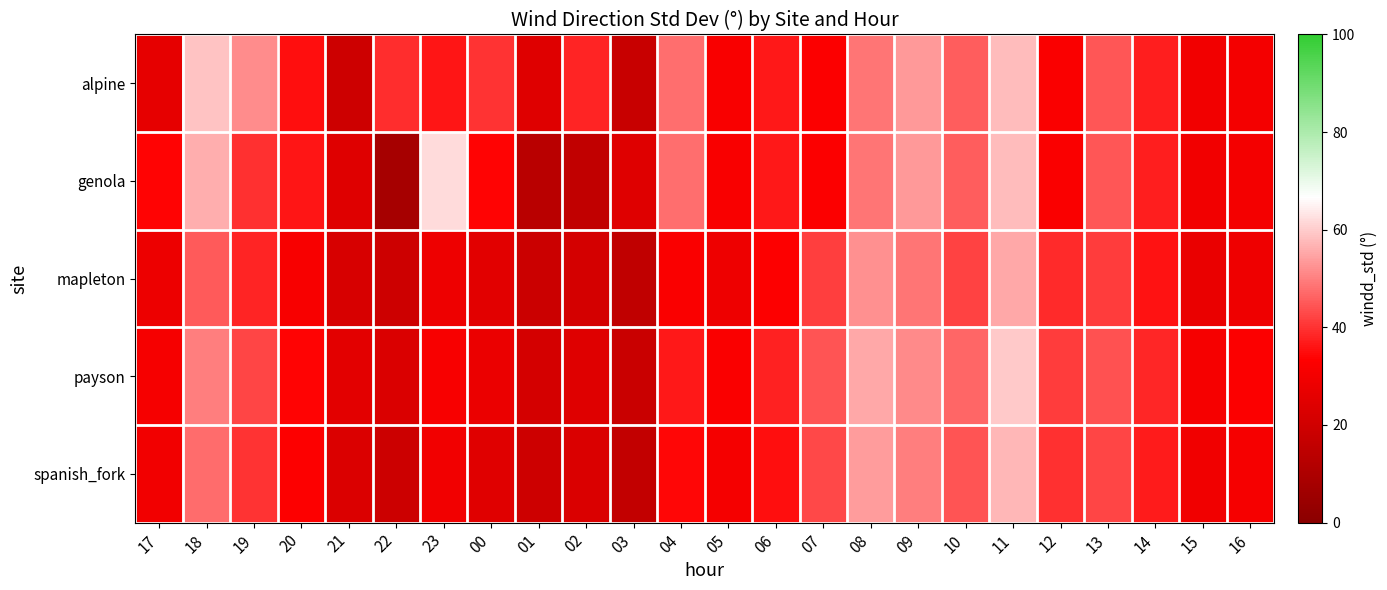

Between 02 and 12, which series saw the biggest shift?

mapleton